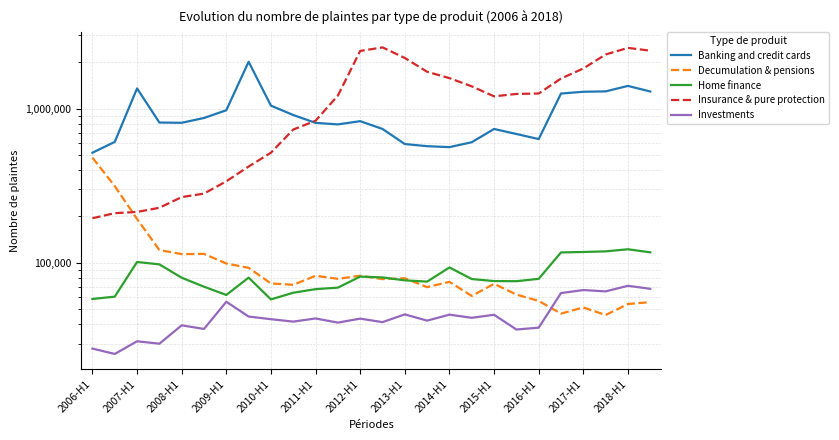

How many lines are shown in the chart?

5